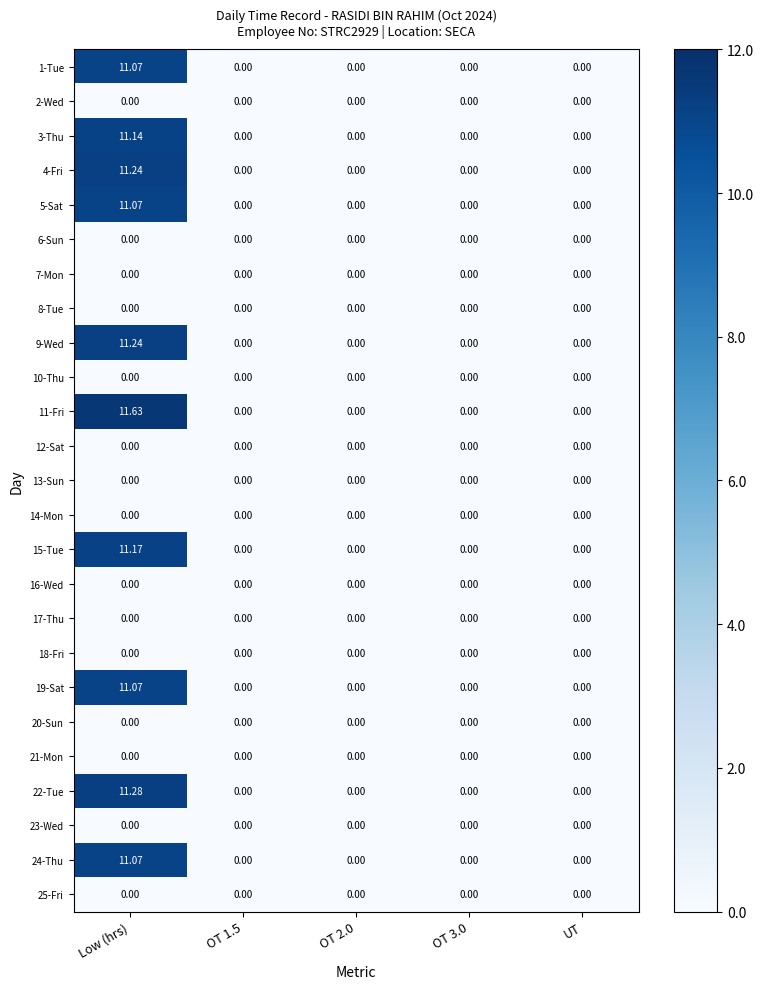

At which category is the sum across all series the highest?

Low (hrs)